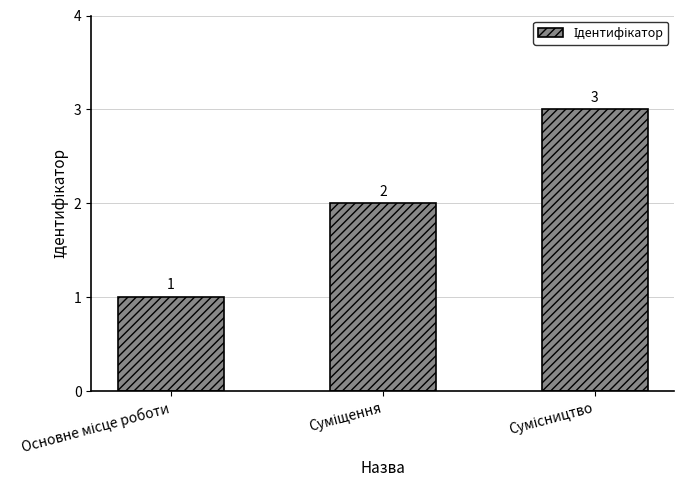

What is the value of the 3rd bar from the left?

3